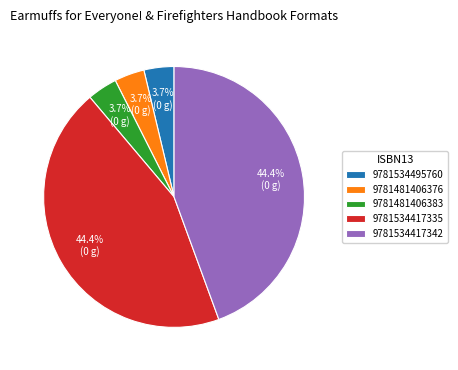

To the nearest percent, what portion does 9781534495760 represent?

4%